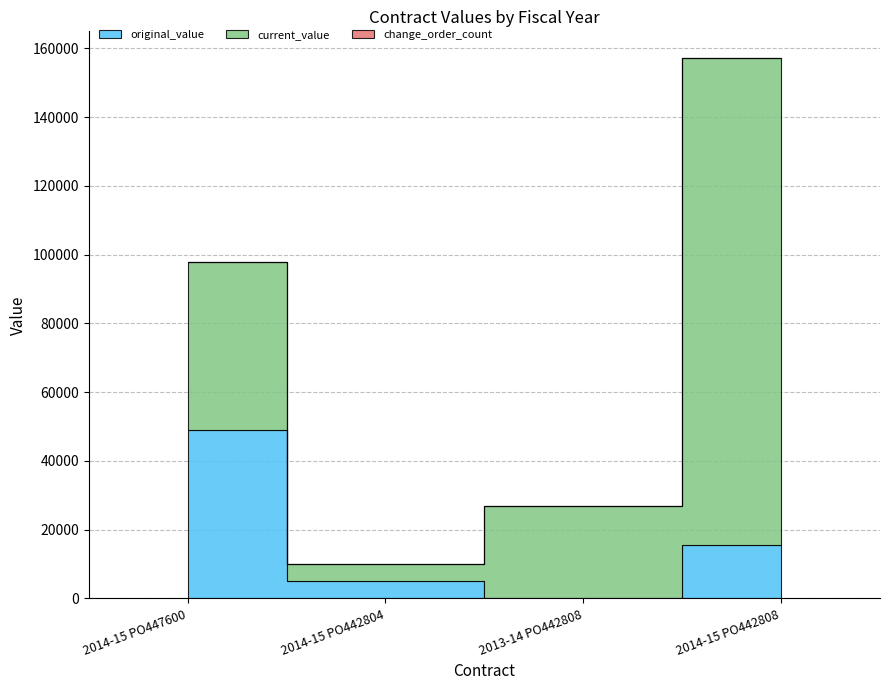

Does the chart have visible grid lines?

Yes